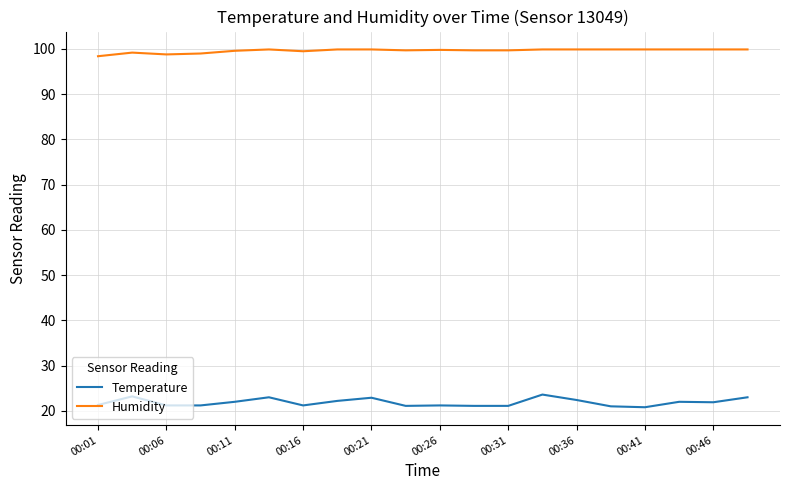

What is the smallest value displayed?

20.8